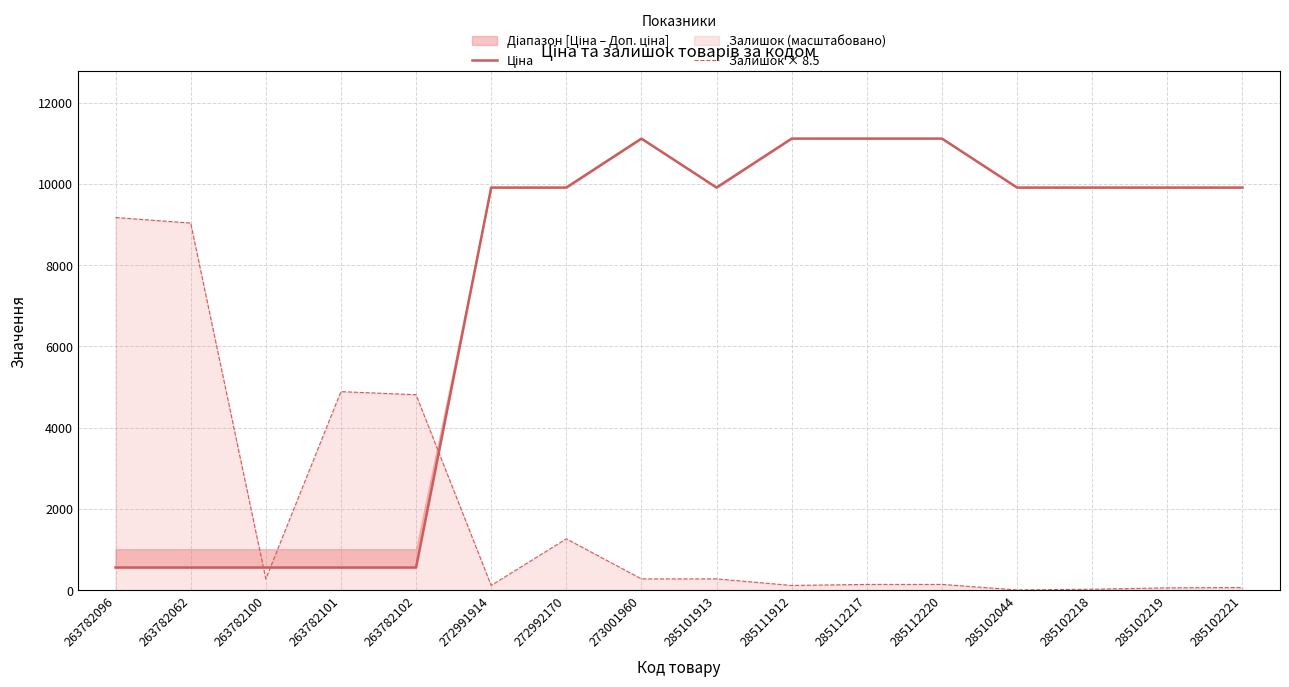

At which label does Залишок × 8.5 first exceed 280?

263782096